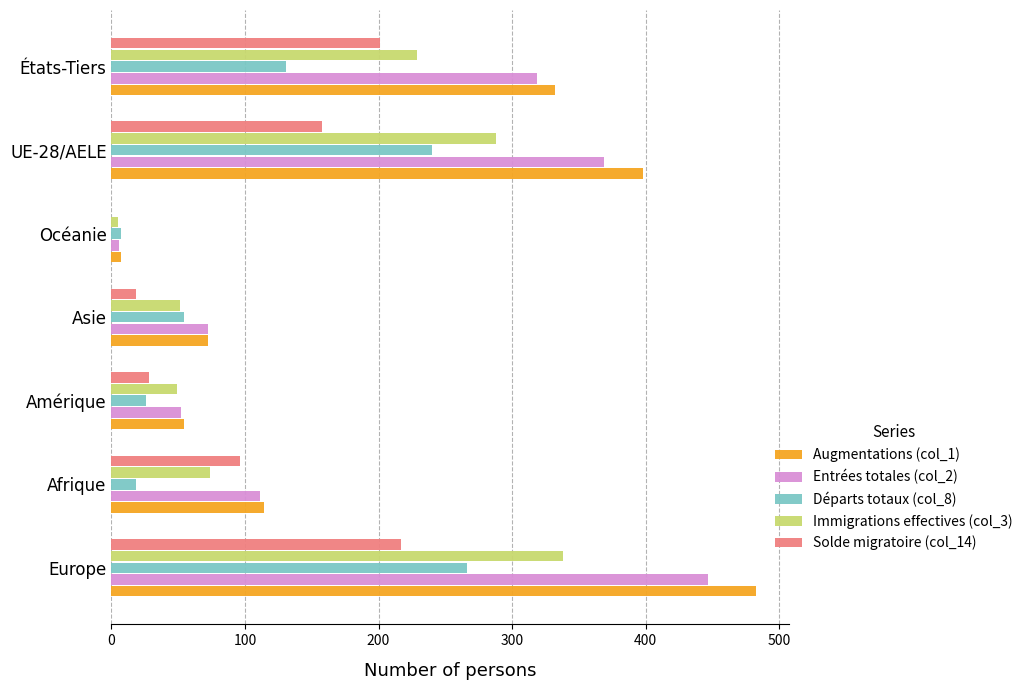

Which series has the largest total across all categories?

Augmentations (col_1)